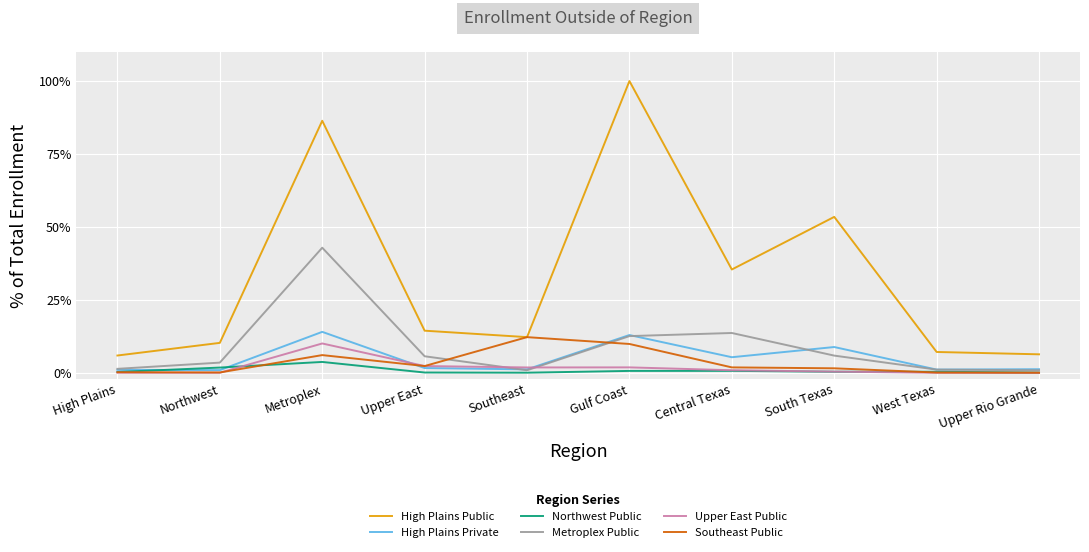

At how many categories does at least one series exceed 92?

1